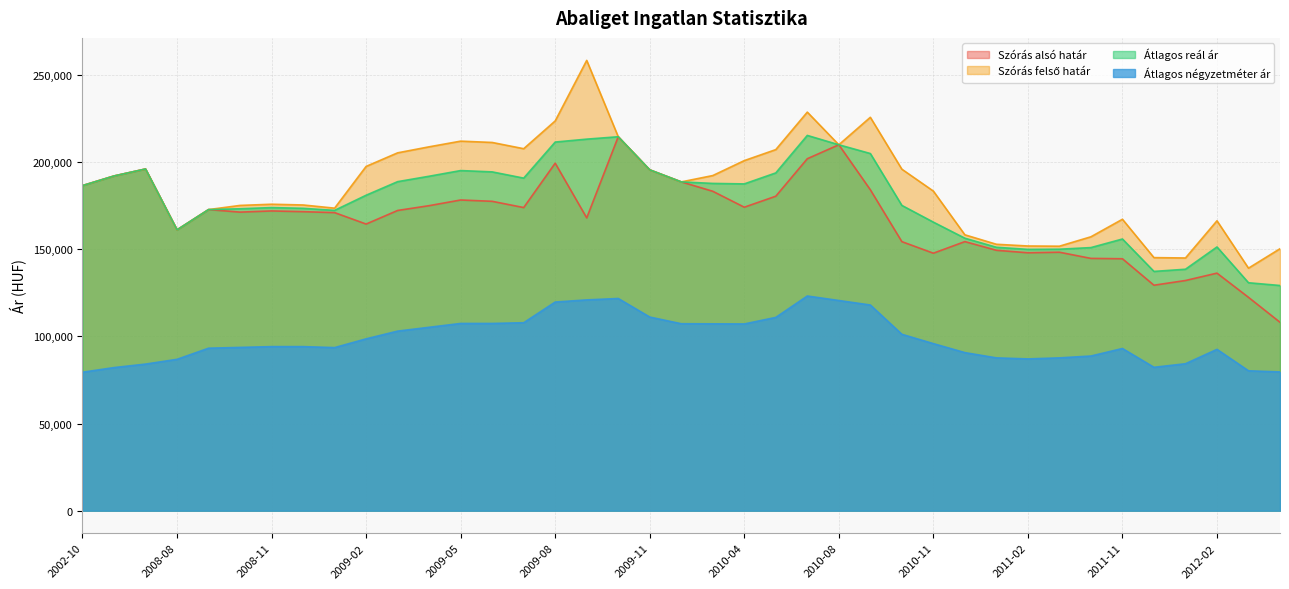

What is the value of the Szórás alsó határ point at the 32nd from the left?

148303